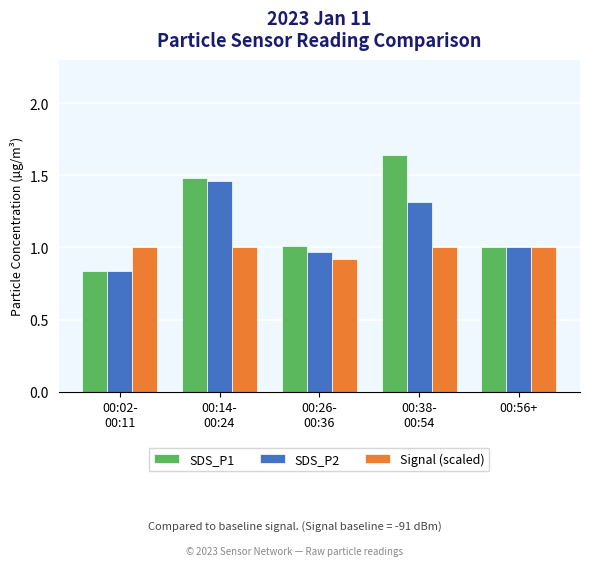

How many bars are there in total?

15